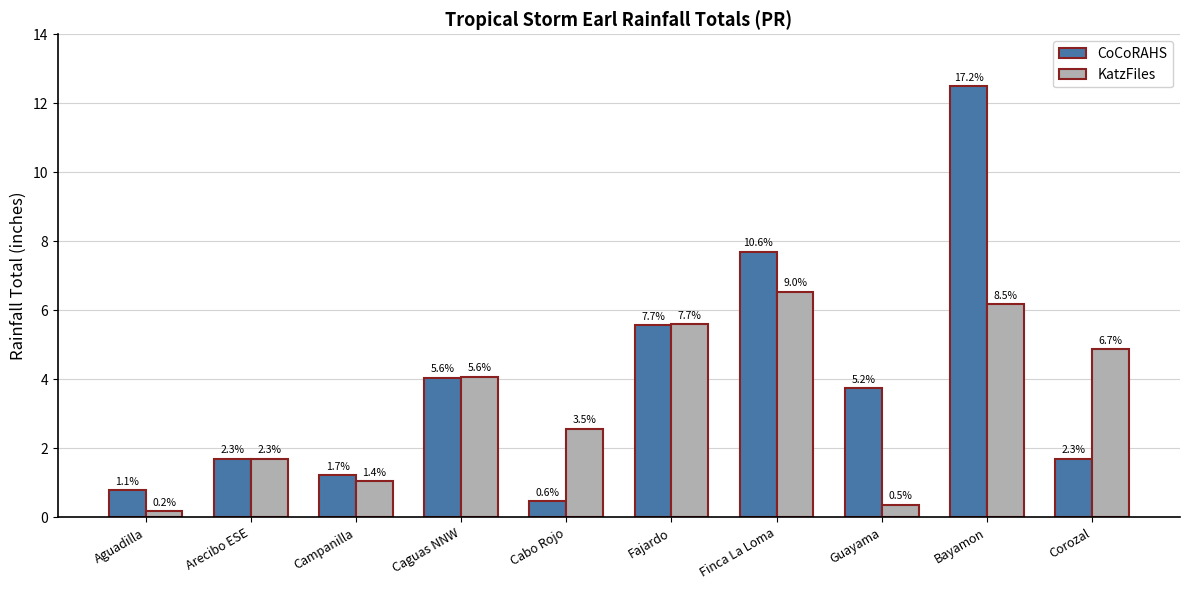

What is the value of the CoCoRAHS bar at the 7th from the left?

7.7